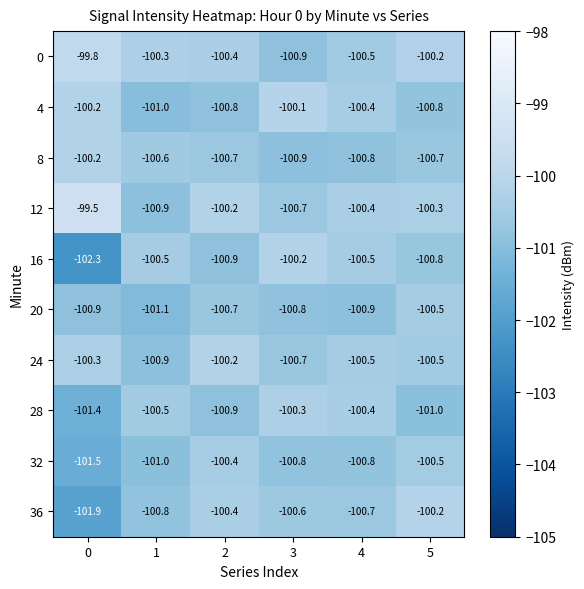

Between 4 and 5, which series saw the biggest shift?

28